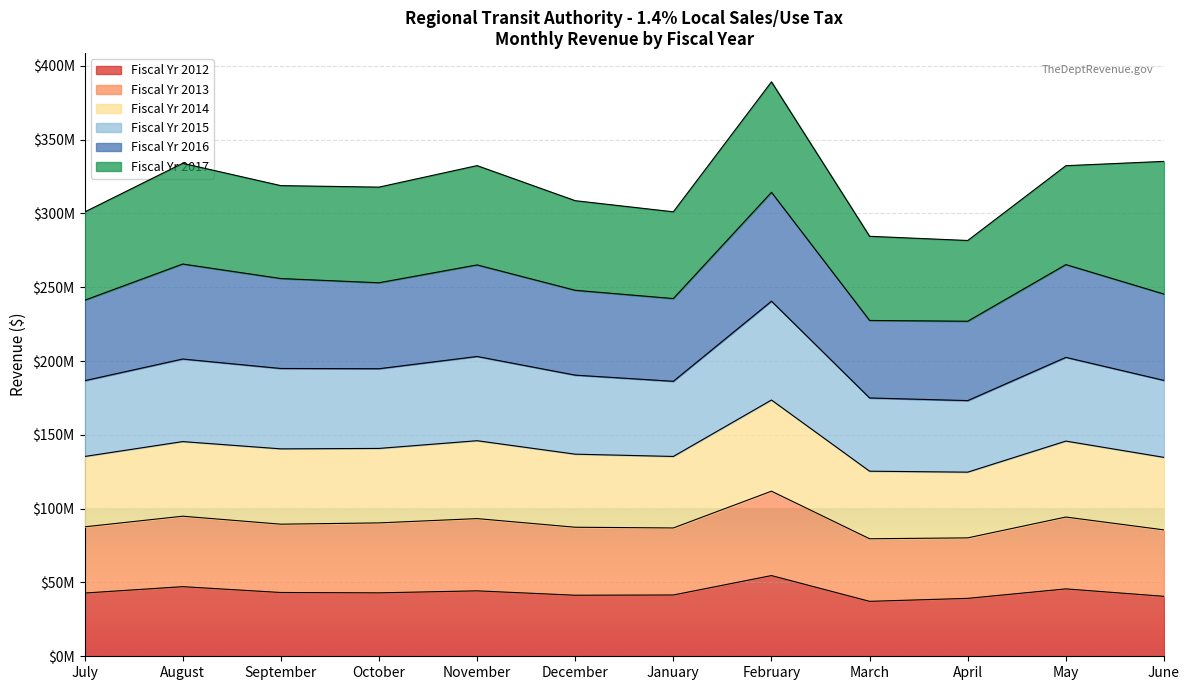

What is the smallest value displayed?

37216966